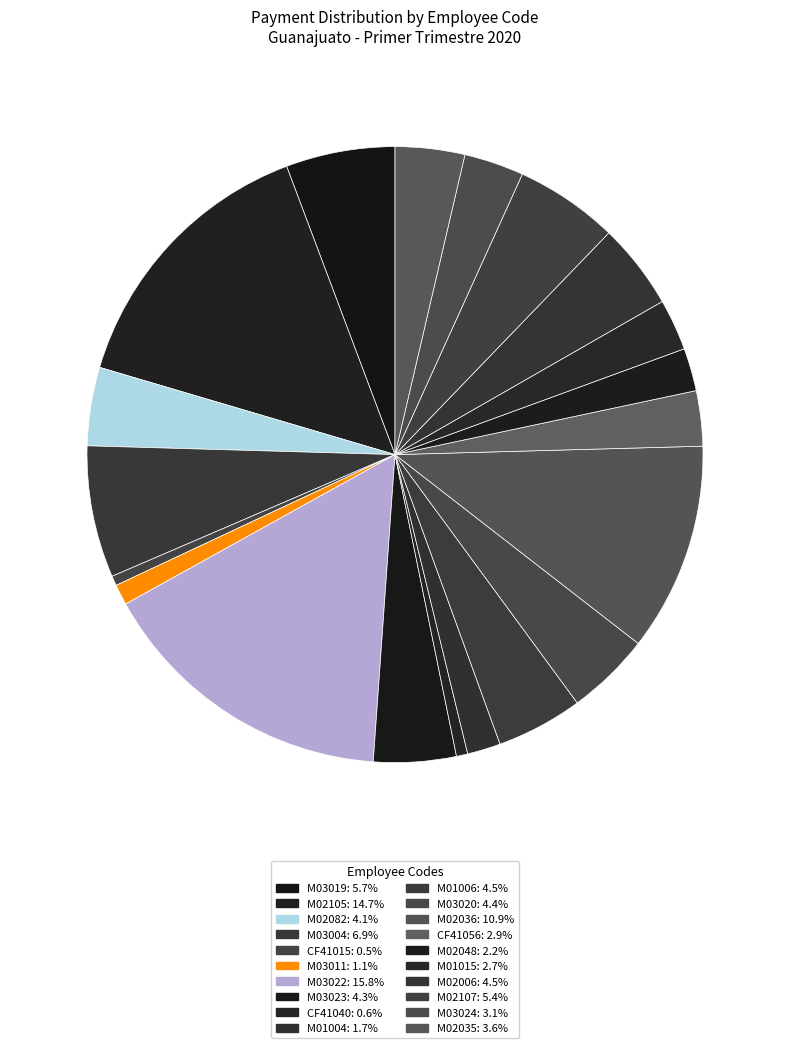

Count the number of slices in the pie.

20